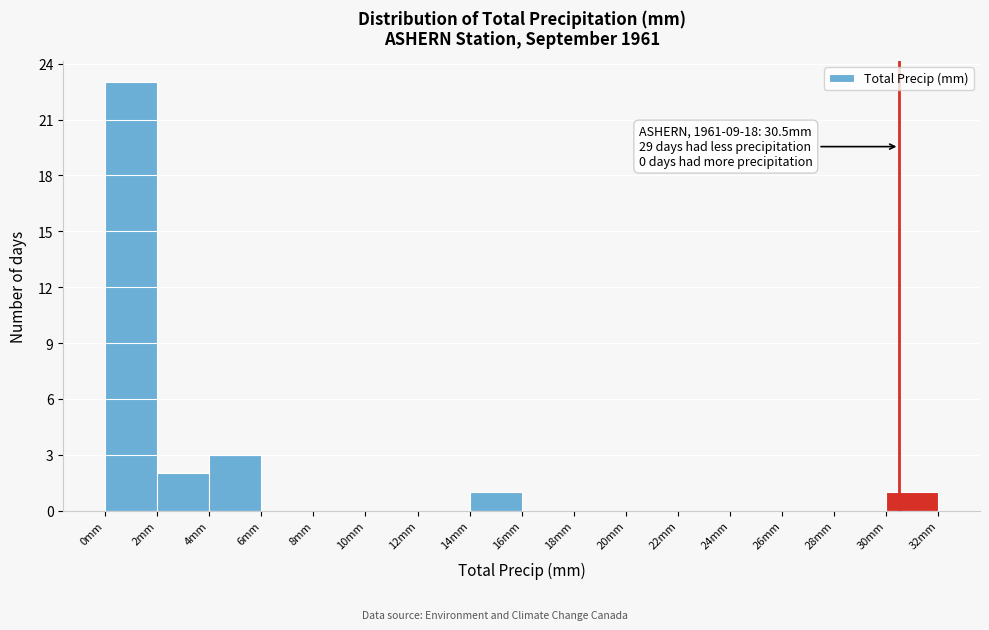

Over which range of the x-axis is the bar tallest?

0 to 2